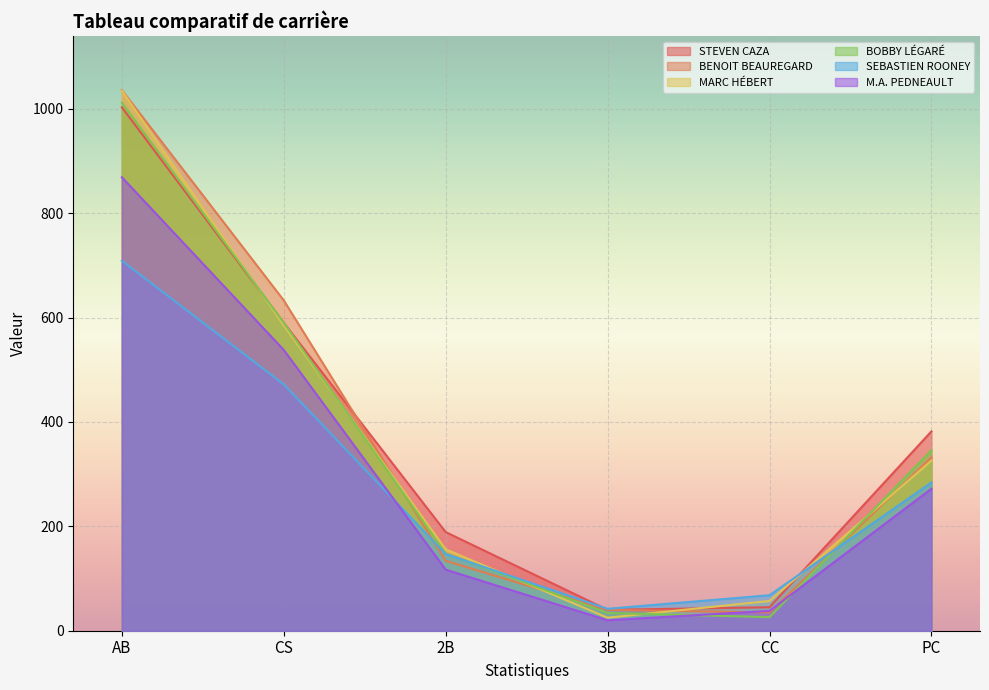

Between CC and 2B, which is larger?

2B